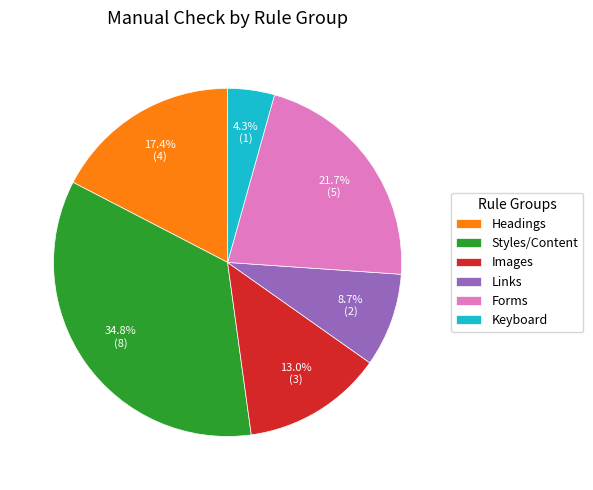

Approximately how many times larger is the value at Forms compared to Keyboard?

5.0